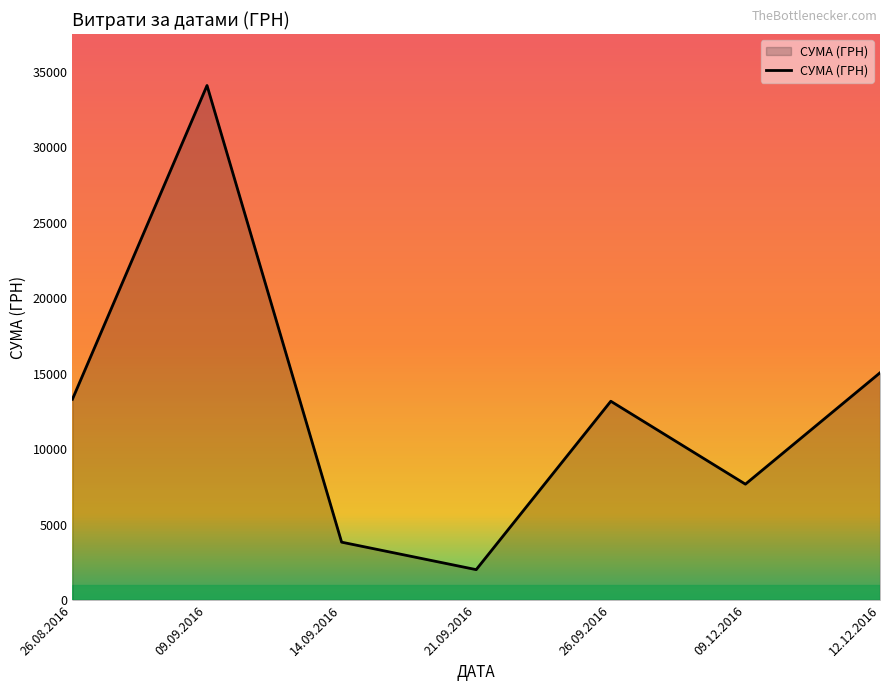

At which category does the data reach its first local valley?

21.09.2016